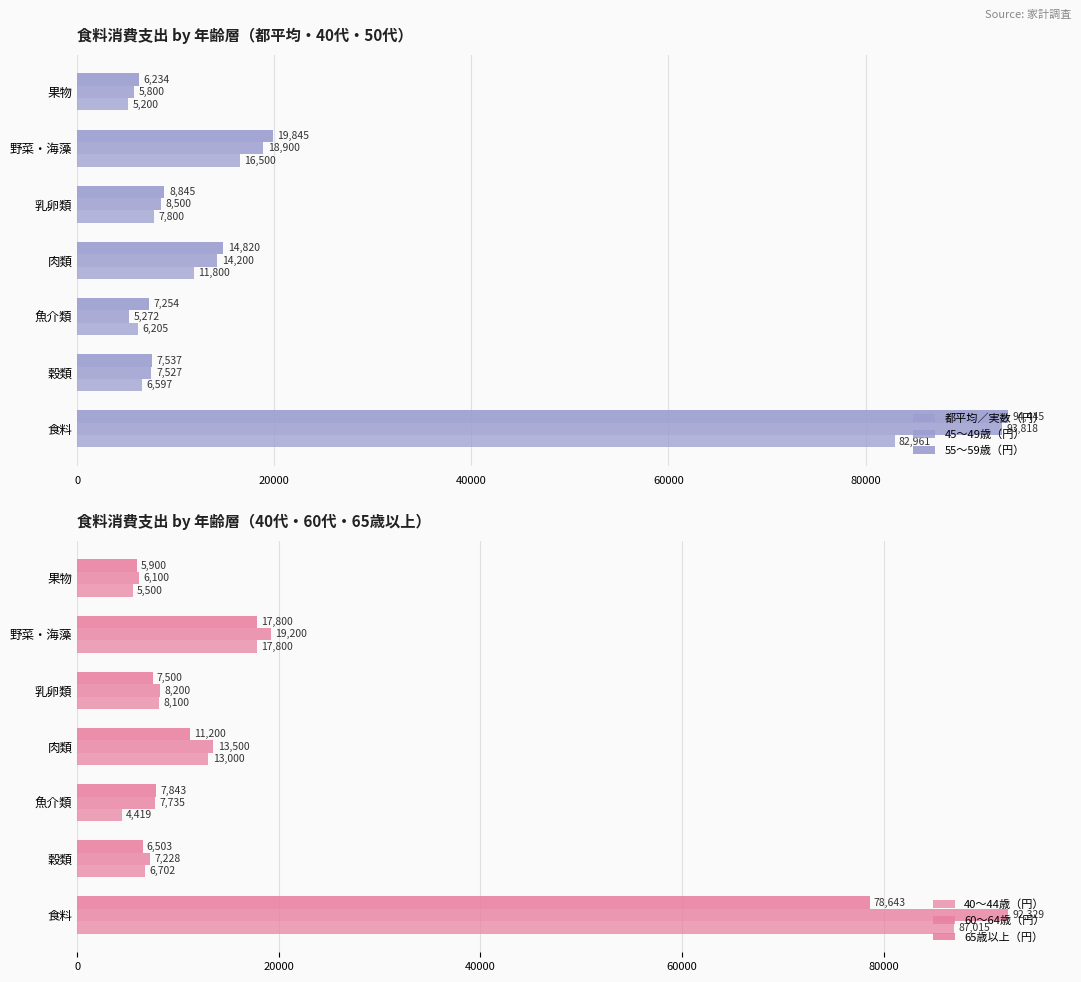

How many data points in 60～64歳（円） are less than 8200?

3